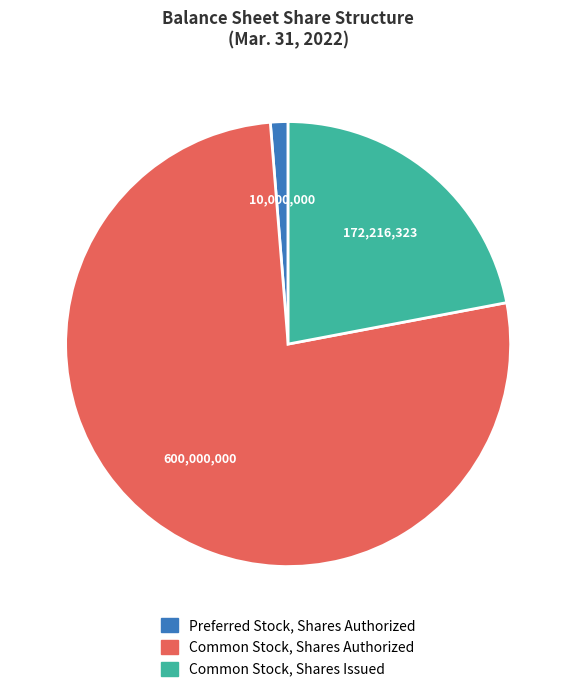

Is it true that Common Stock, Shares Authorized is 77% of the pie?

True